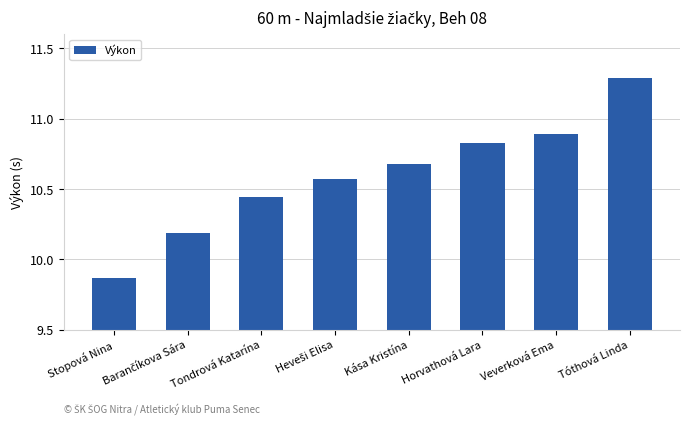

What is the change in value from Tondrová Katarína to Kása Kristína?

+0.2